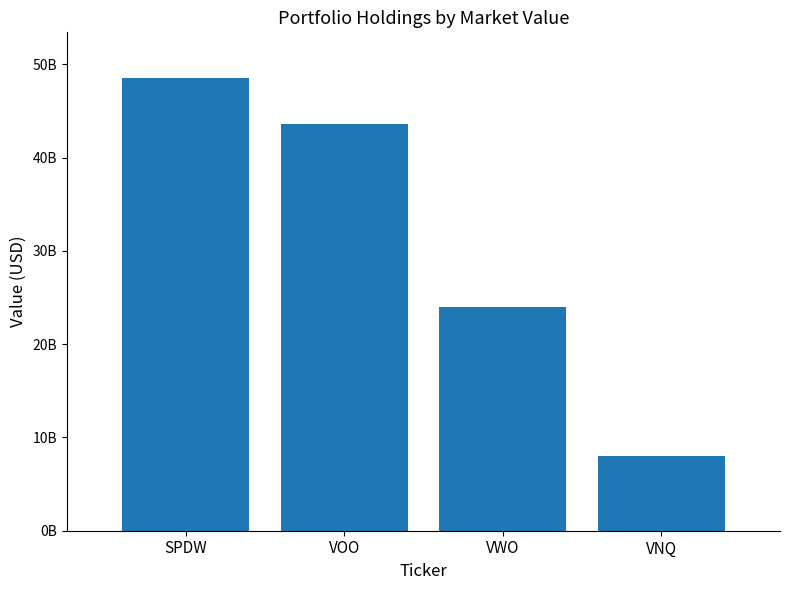

Is it true that the value at VNQ is 4531614025?

False